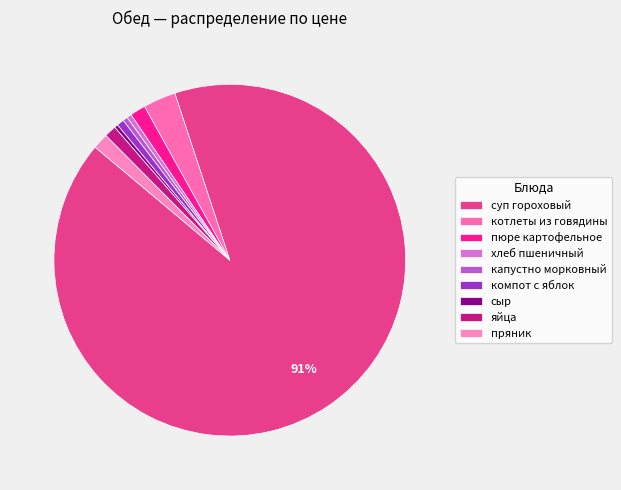

Which slice represents more than half of the pie?

суп гороховый